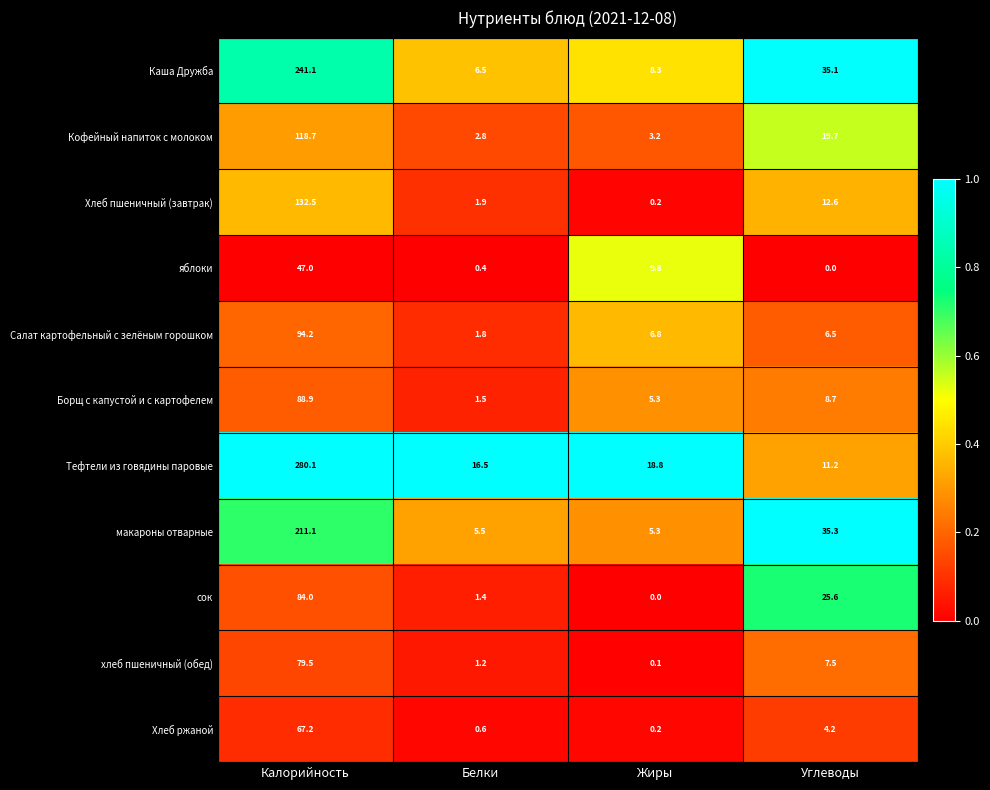

Which series has the largest total across all categories?

Тефтели из говядины паровые